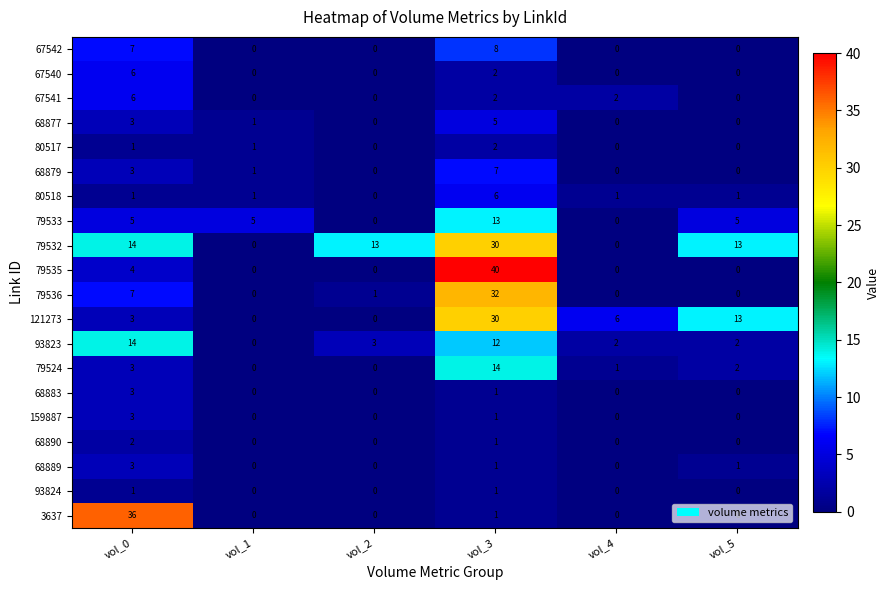

The 93823 series shows 3 at vol_5. True or false?

False